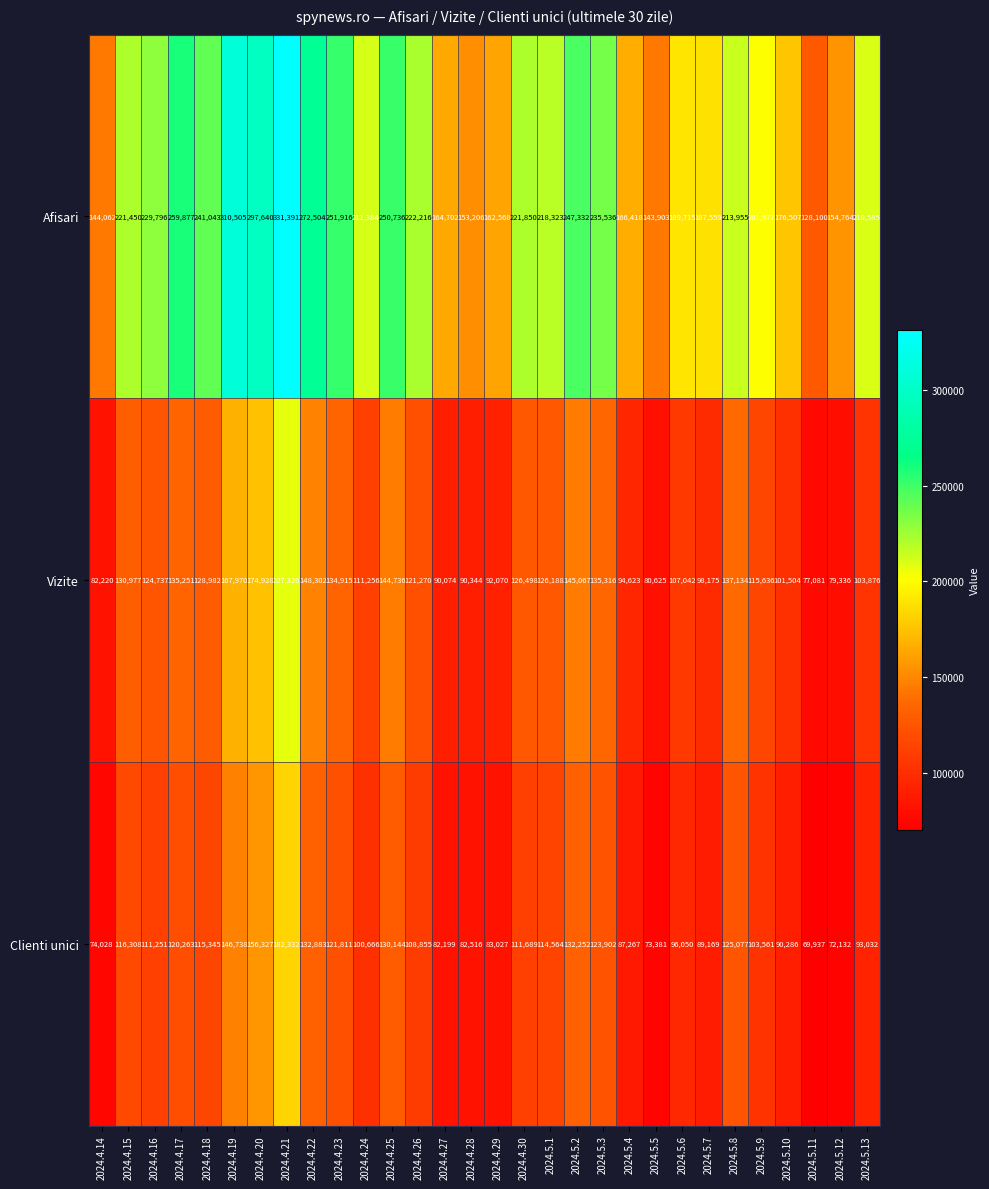

What is the difference between the second highest and second lowest values in the Afisari series?

166602